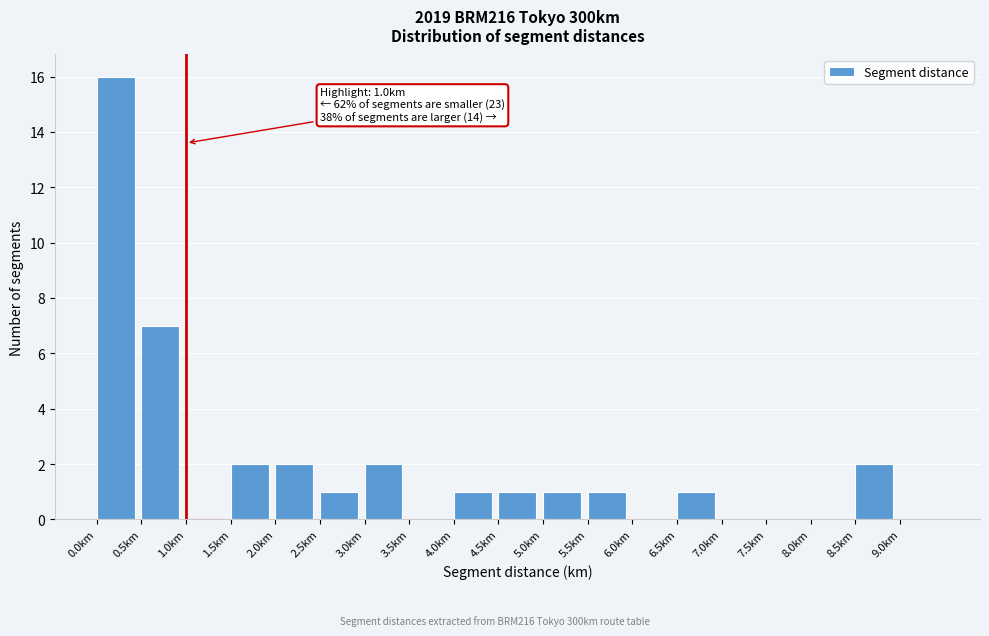

Over which range of the x-axis is the bar tallest?

0.0 to 0.5